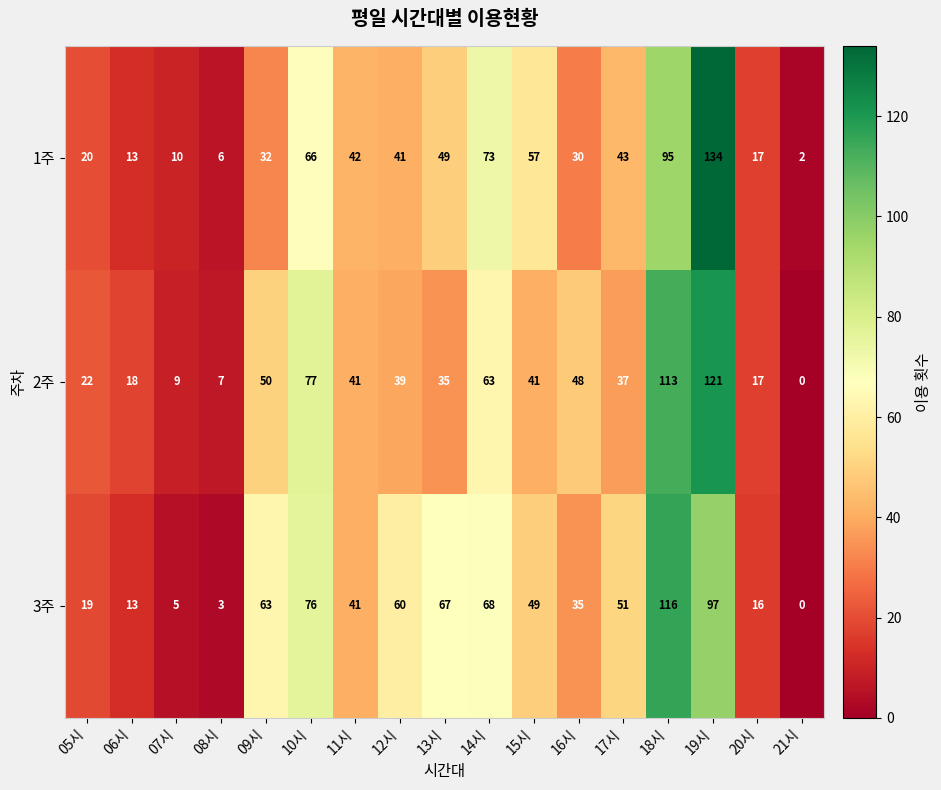

How many data points in 2주 are less than 39?

8